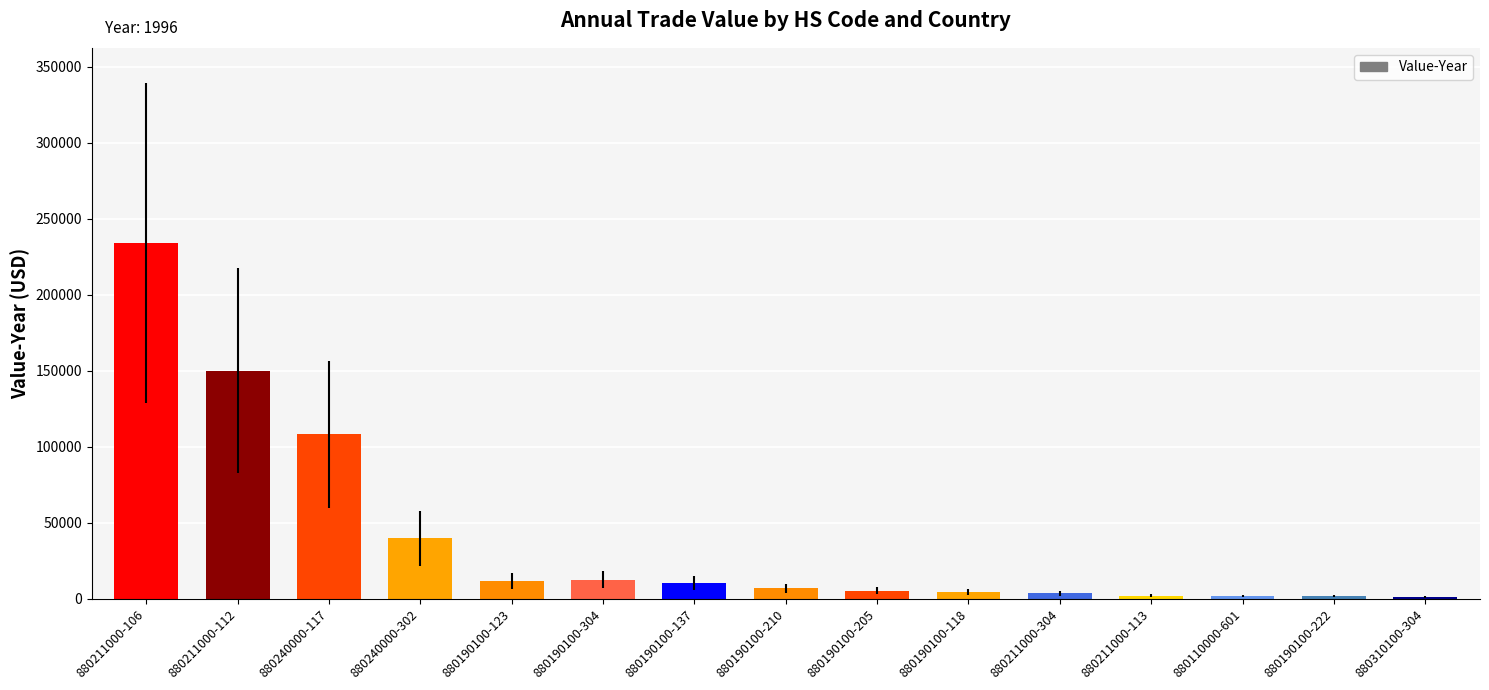

What is the ratio of the value at 880190100-304 to the value at 880190100-205?

2.3